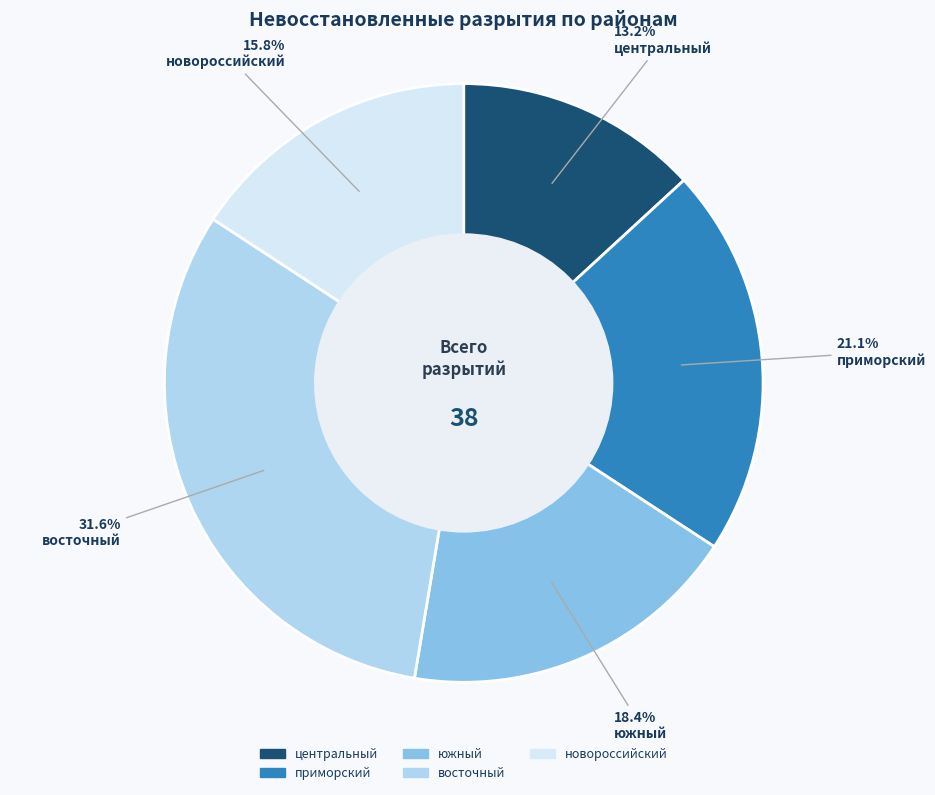

Is there a majority slice in this chart?

No